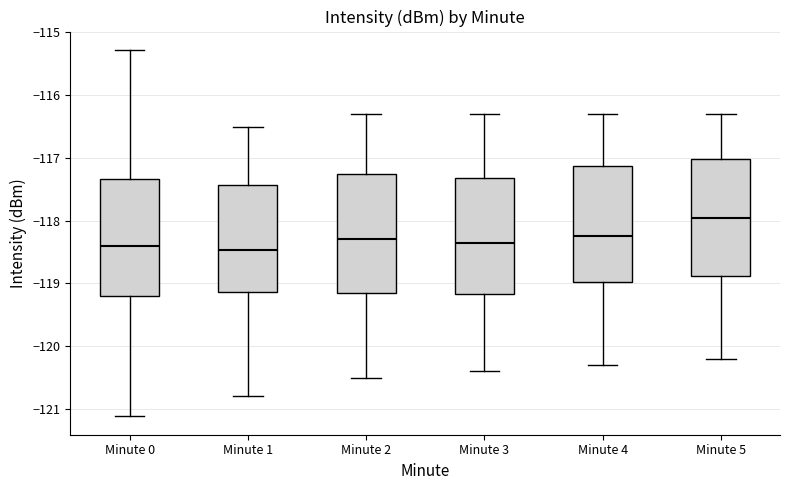

Where is the upper edge of the box for Minute 4 on the y-axis? The values are not printed on the chart, so give them approximately, as read against the axis.

-117.1